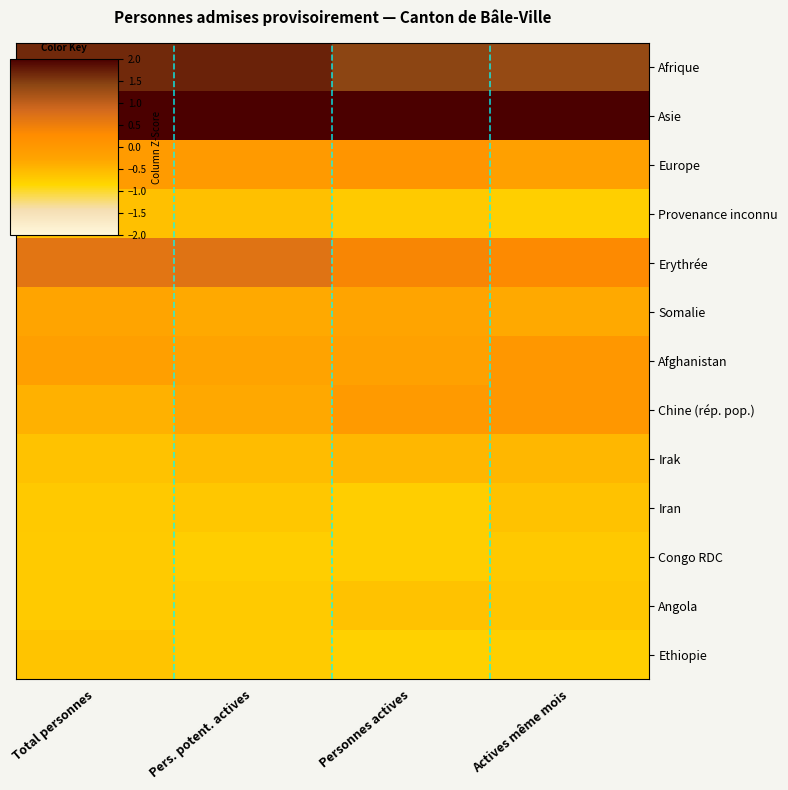

What is the difference between the highest and lowest values at Actives même mois?

3.6